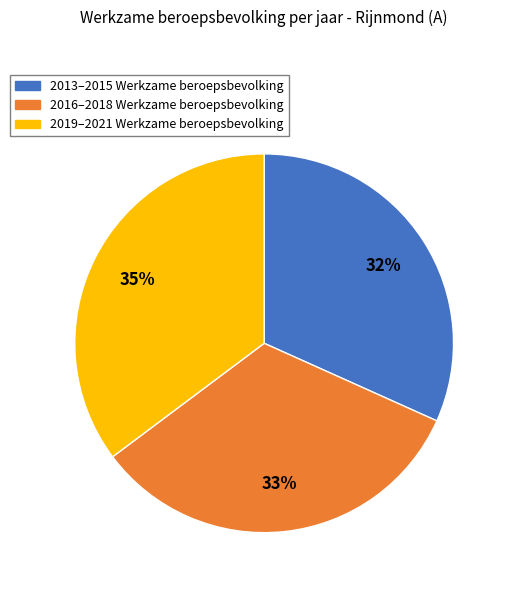

Does any single category account for the majority?

No